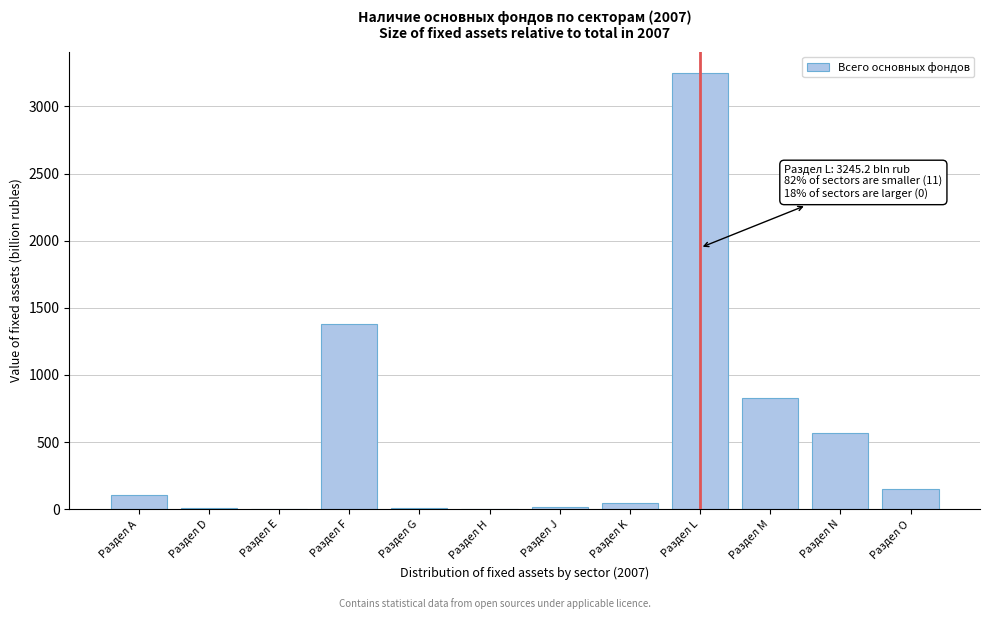

Where is the data nearest to the value 1623?

Раздел F